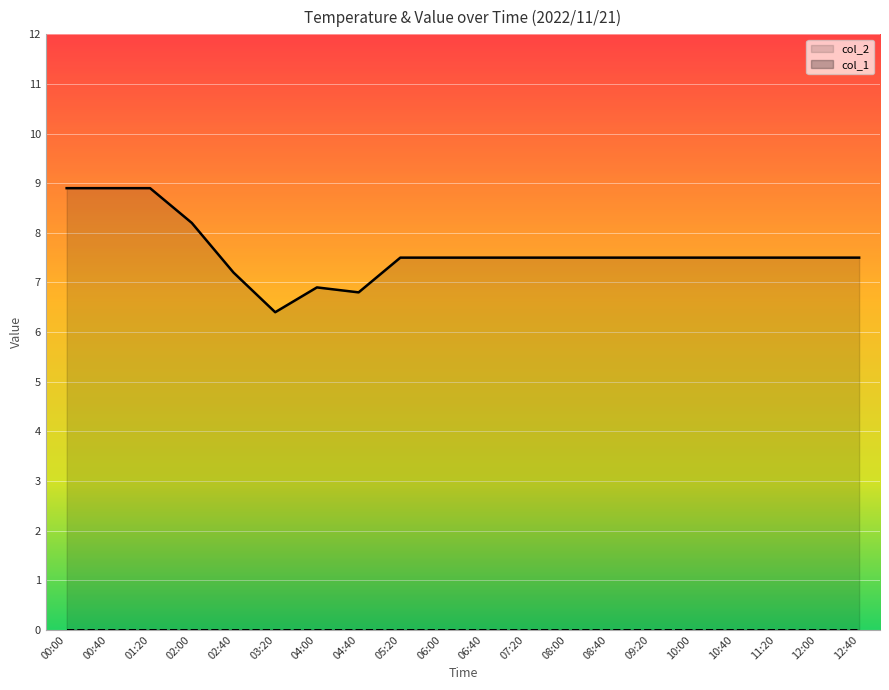

True or false: the data has more than 1 interior local peaks.

False